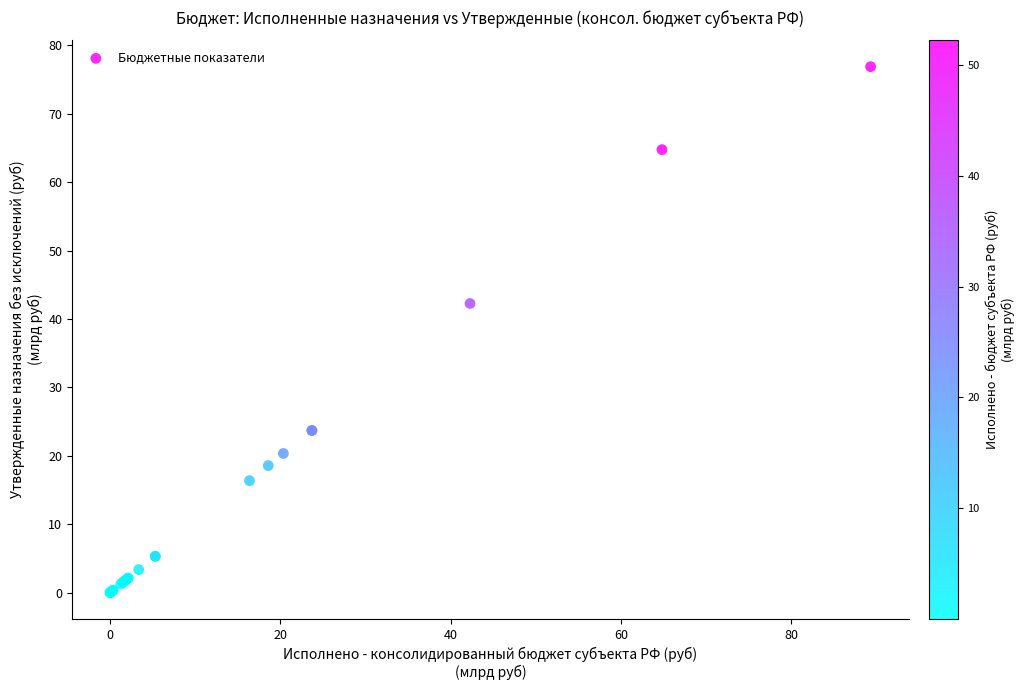

What Y value in the scatter plot is closest to 38?

42.3